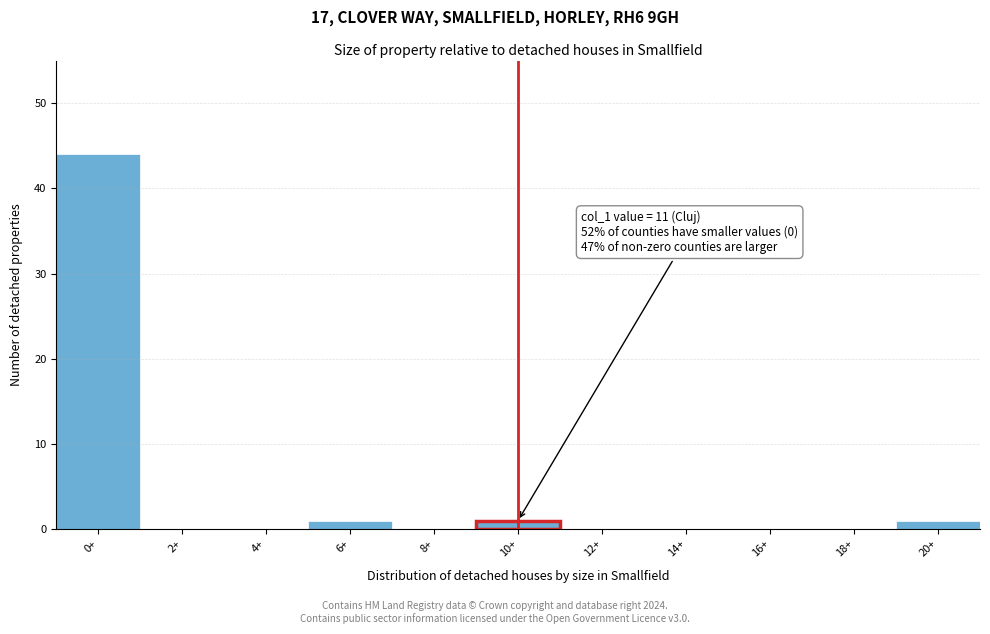

Reading left to right, what are all the values shown in this chart?

0+=44	2+=0	4+=0	6+=1	8+=0	10+=1	12+=0	14+=0	16+=0	18+=0	20+=1